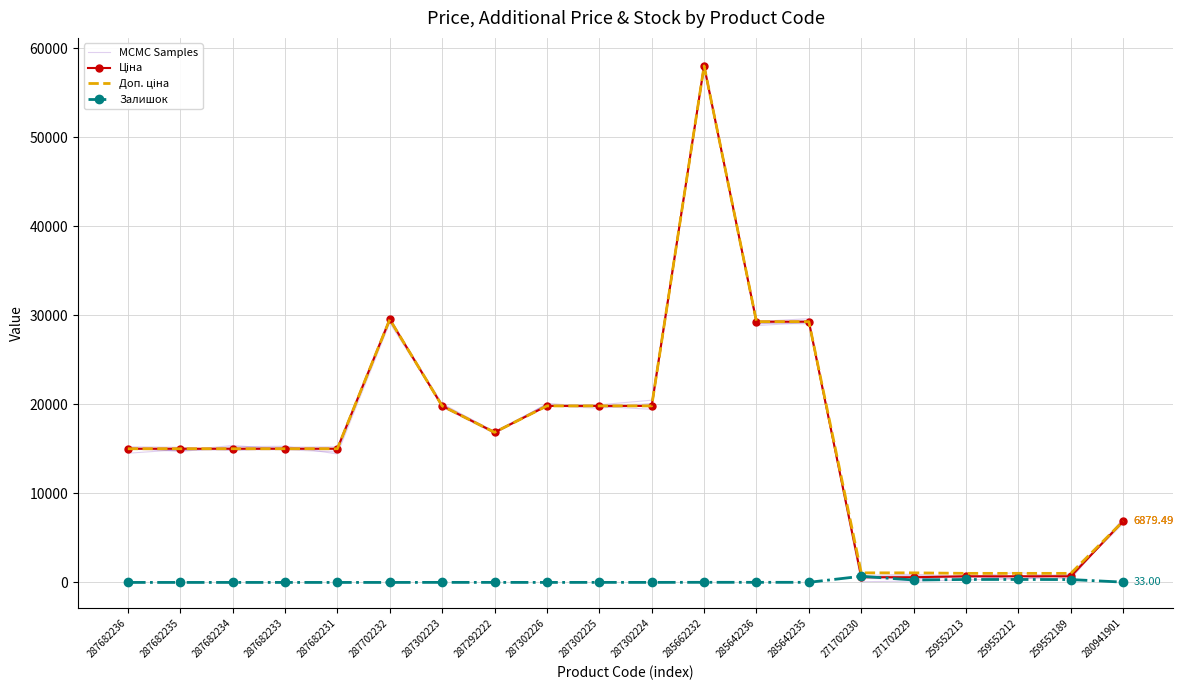

What is the maximum value for MCMC Samples?

58270.4